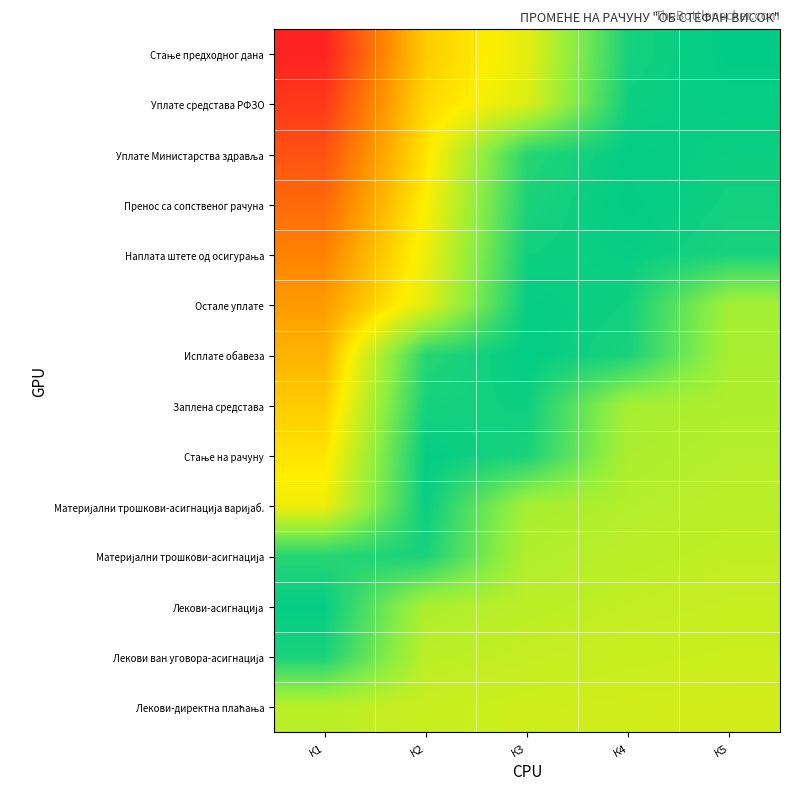

What is the difference between the highest and lowest values at К3?

2.6